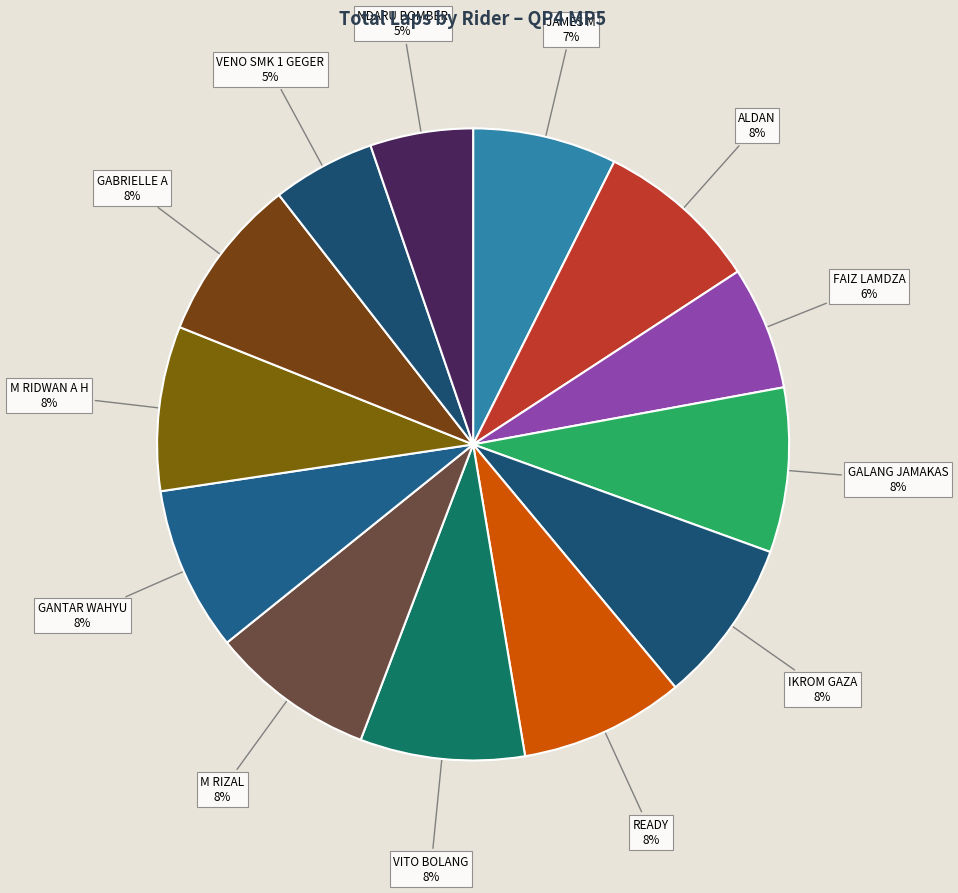

Do READY and GANTAR WAHYU together represent more than half of the pie?

No